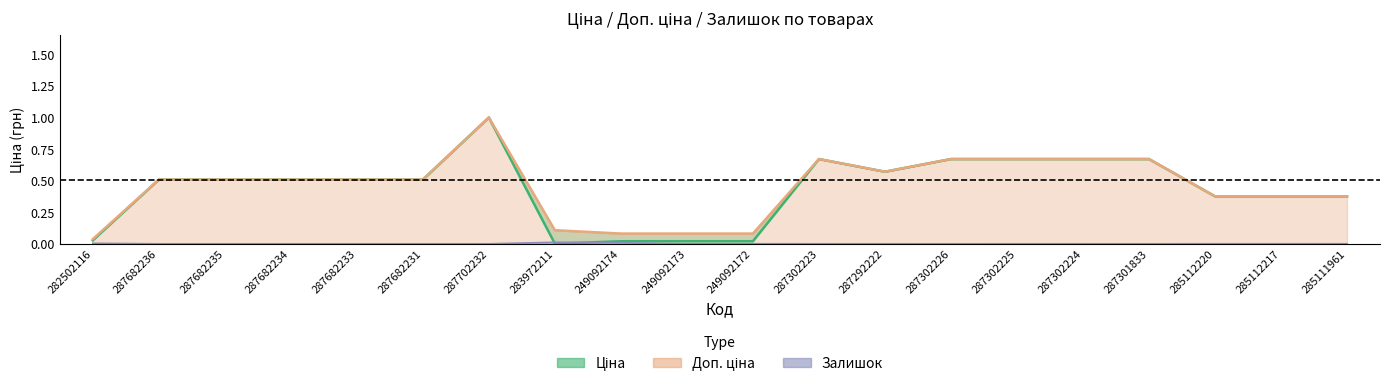

Reading left to right, what are all the values shown in this chart?

Ціна: 282502116=0.0	287682236=0.5	287682235=0.5	287682234=0.5	287682233=0.5	287682231=0.5	287702232=1.0	283972211=0.0	249092174=0.0	249092173=0.0	249092172=0.0	287302223=0.7	287292222=0.6	287302226=0.7	287302225=0.7	287302224=0.7	287301833=0.7	285112220=0.4	285112217=0.4	285111961=0.4
Доп. ціна: 282502116=0.0	287682236=0.5	287682235=0.5	287682234=0.5	287682233=0.5	287682231=0.5	287702232=1.0	283972211=0.1	249092174=0.1	249092173=0.1	249092172=0.1	287302223=0.7	287292222=0.6	287302226=0.7	287302225=0.7	287302224=0.7	287301833=0.7	285112220=0.4	285112217=0.4	285111961=0.4
Залишок: 282502116=0.0	287682236=0.0	287682235=0.0	287682234=0.0	287682233=0.0	287682231=0.0	287702232=0.0	283972211=0.0	249092174=0.0	249092173=0.0	249092172=0.0	287302223=0.0	287292222=0.0	287302226=0.0	287302225=0.0	287302224=0.0	287301833=0.0	285112220=0.0	285112217=0.0	285111961=0.0